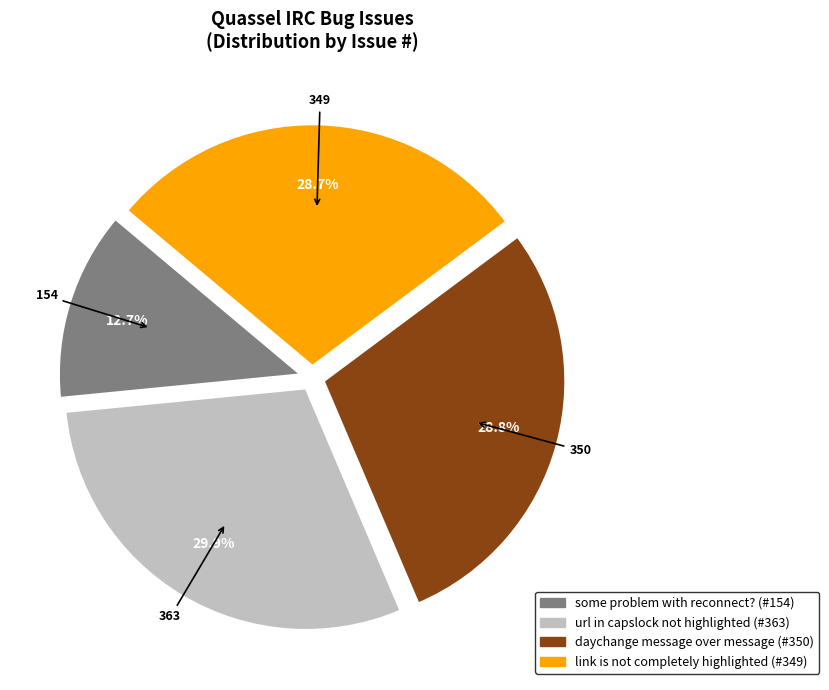

To the nearest percent, what portion does daychange message over message represent?

29%